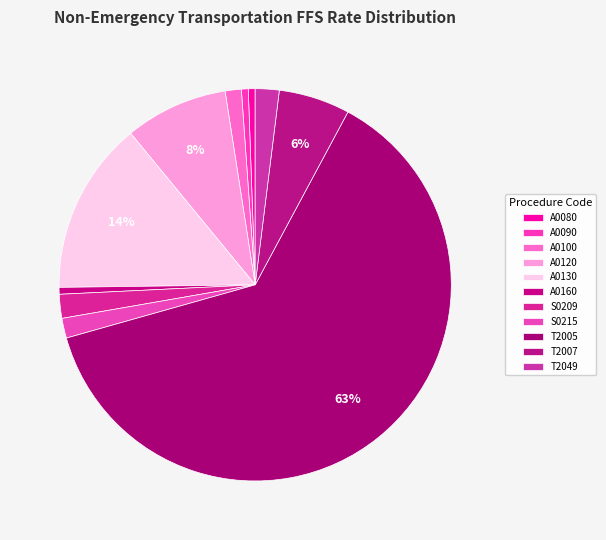

Count the number of slices in the pie.

11